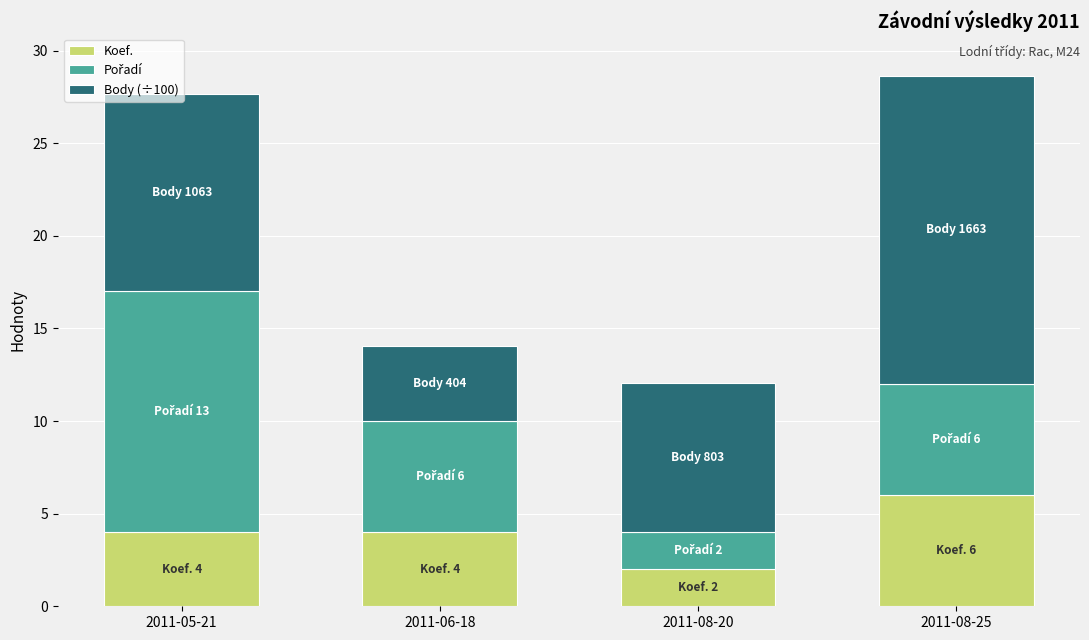

At which label does Koef. reach its minimum?

2011-08-20